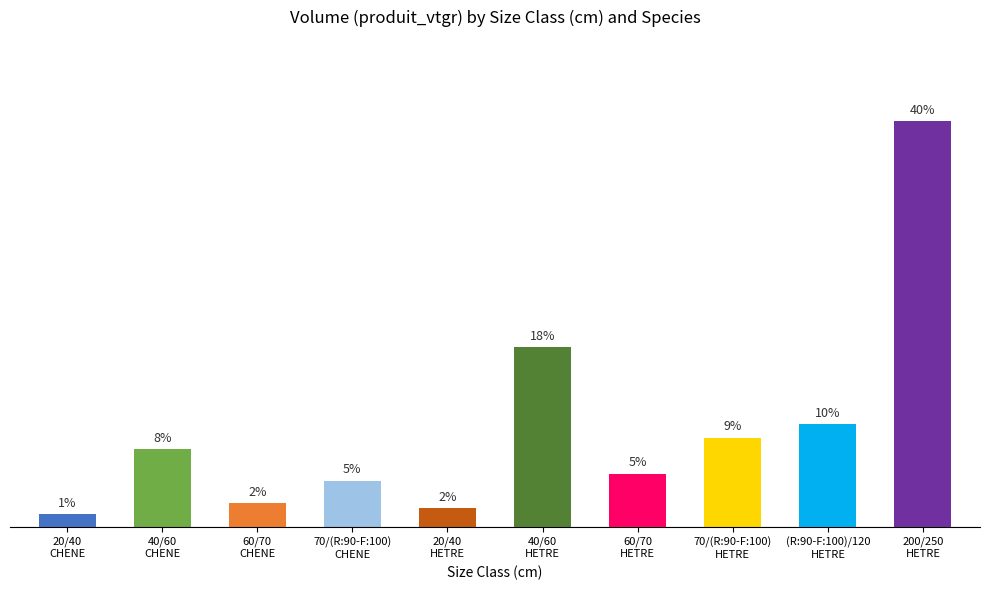

True or false: the data shows 0.7 at (R:90-F:100)/120
HETRE.

False